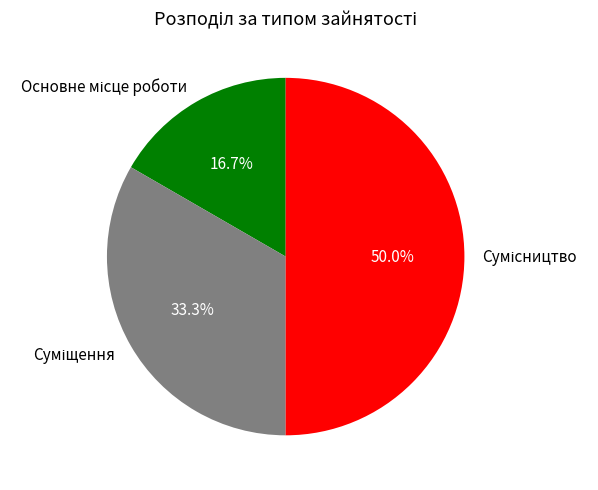

How many segments does this pie chart have?

3